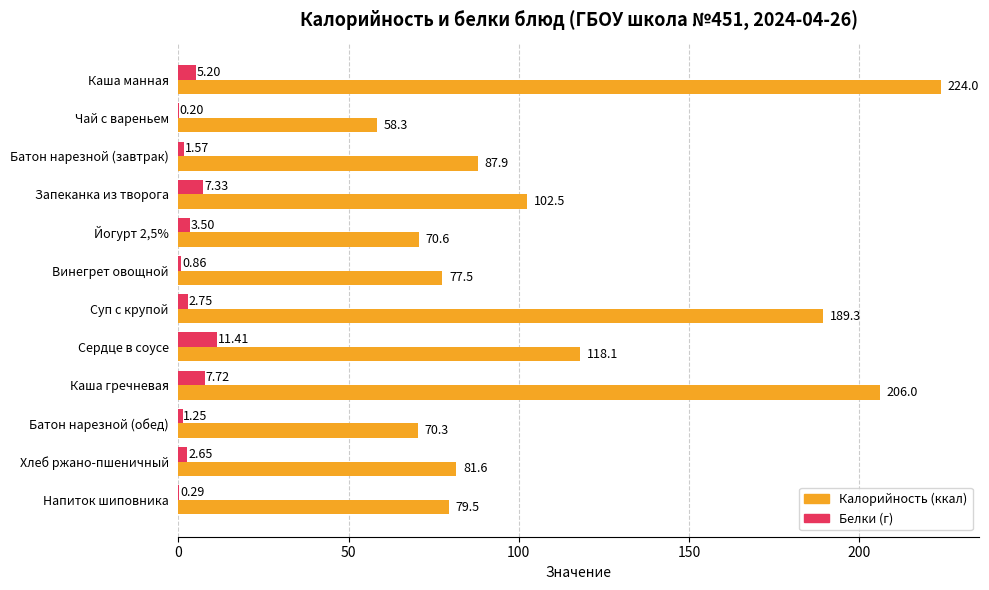

At which category is the sum across all series the highest?

Каша манная